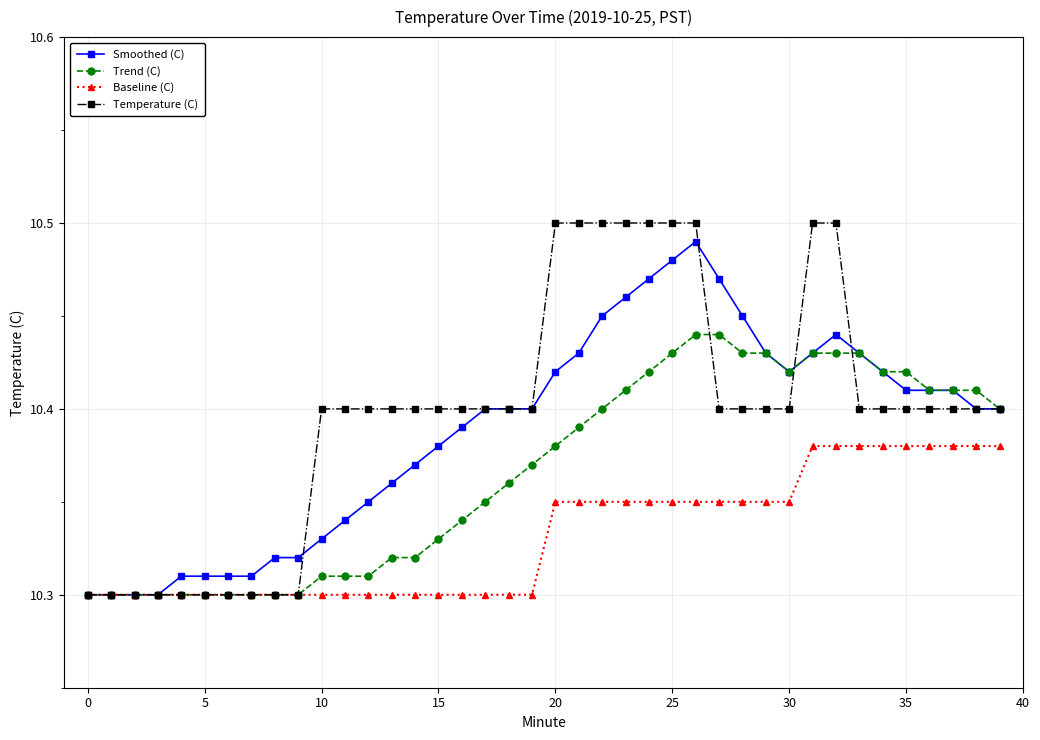

Which series has the widest spread of values?

Temperature (C)